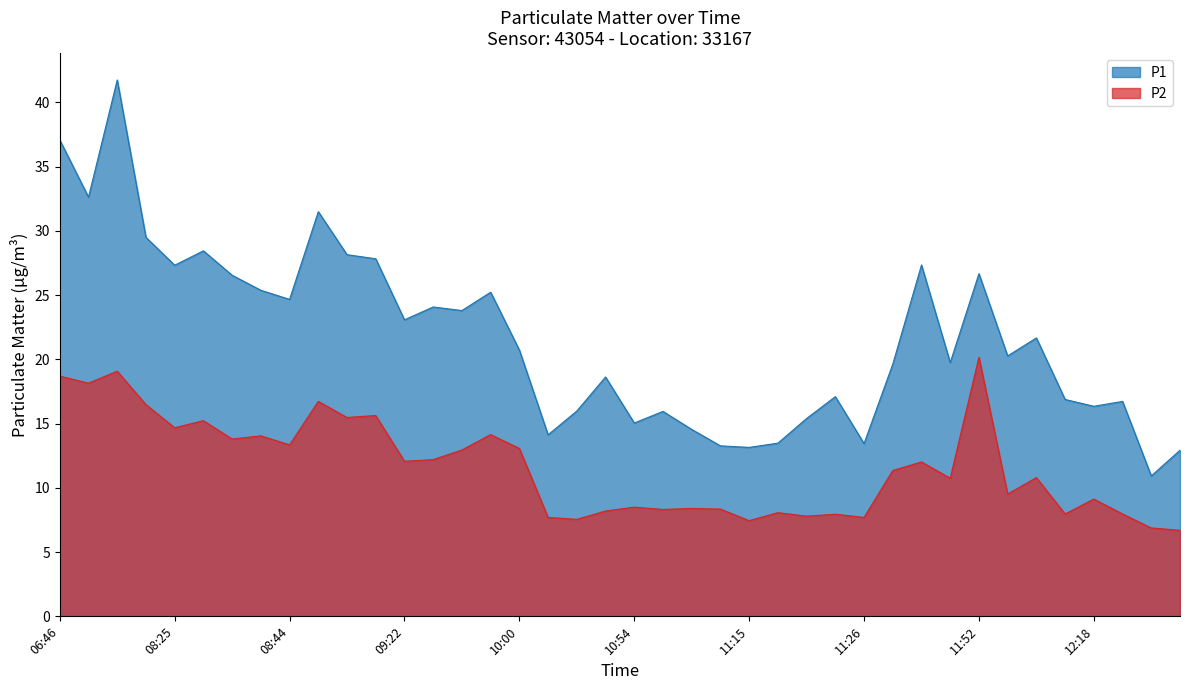

Is it true that P2 equals 19.0 at 10:00?

False